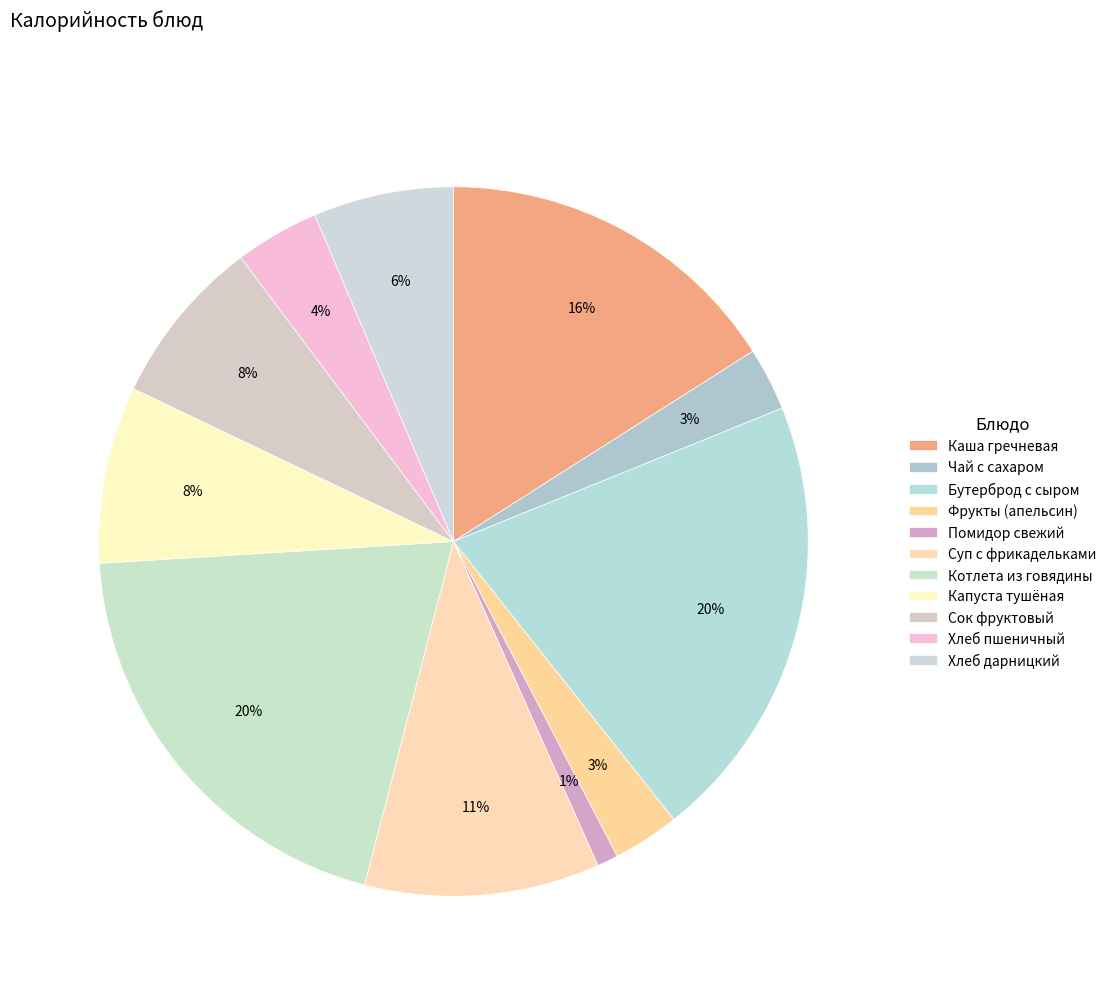

To the nearest percent, what is the average slice percentage?

9%